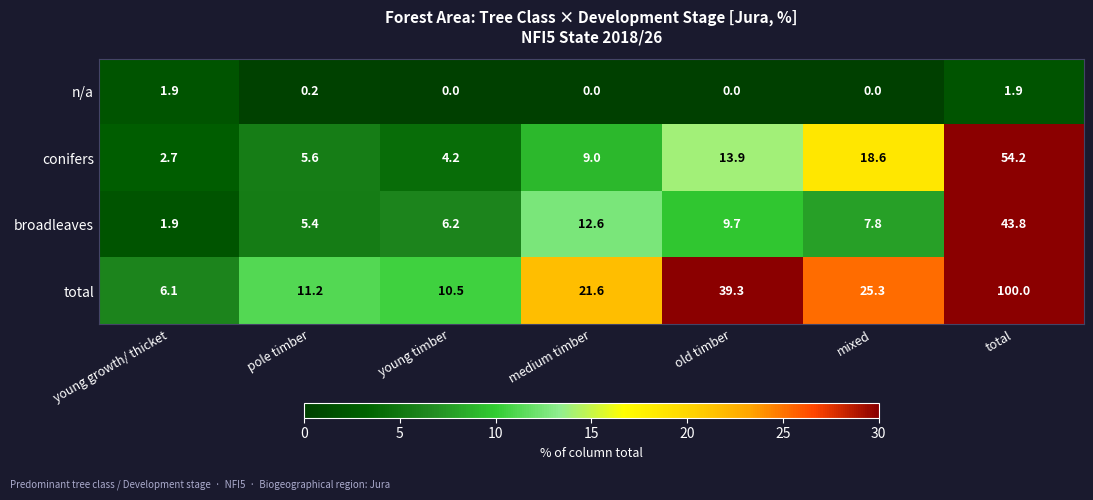

At total, list the series in order from largest to smallest.

total, conifers, broadleaves, n/a